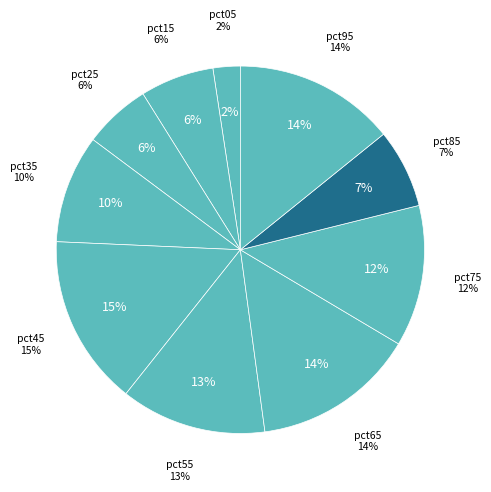

Rank the categories by value from lowest to highest.

pct05, pct25, pct15, pct85, pct35, pct75, pct55, pct95, pct65, pct45